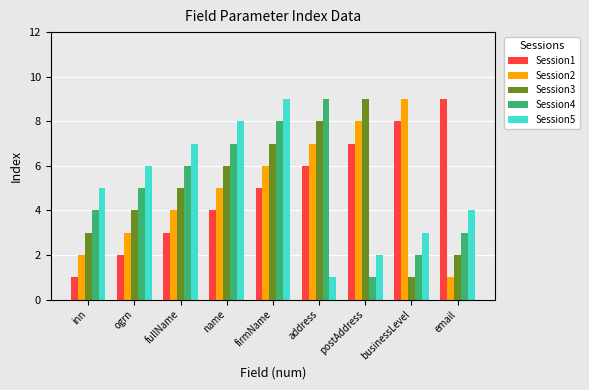

At inn, list the series in order from largest to smallest.

Session5, Session4, Session3, Session2, Session1